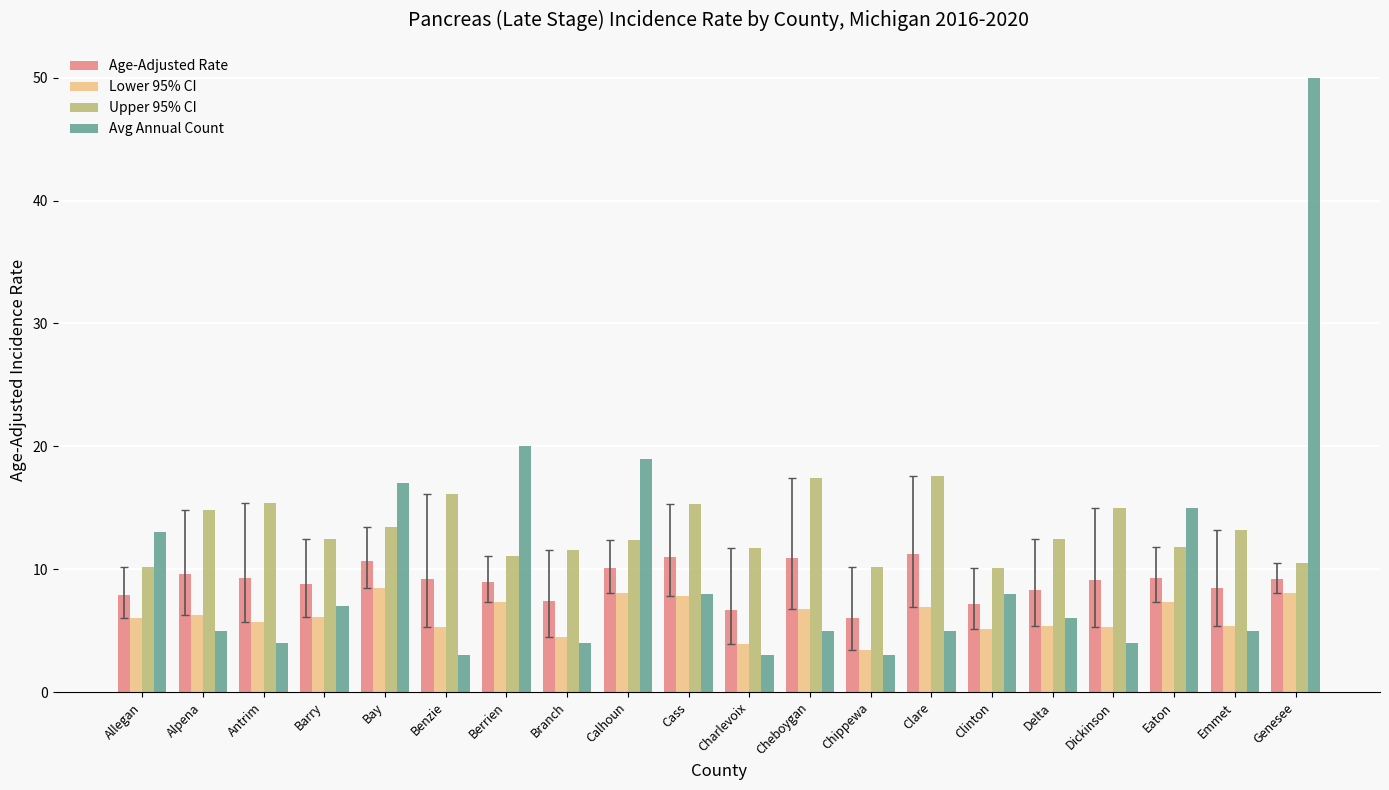

How many series are shown in this chart?

4